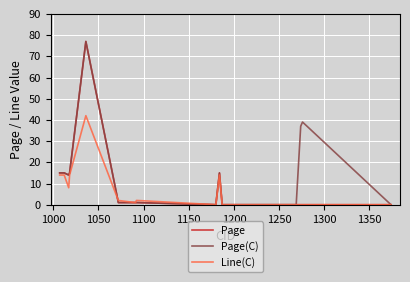

What is the sum of all Page values?

155